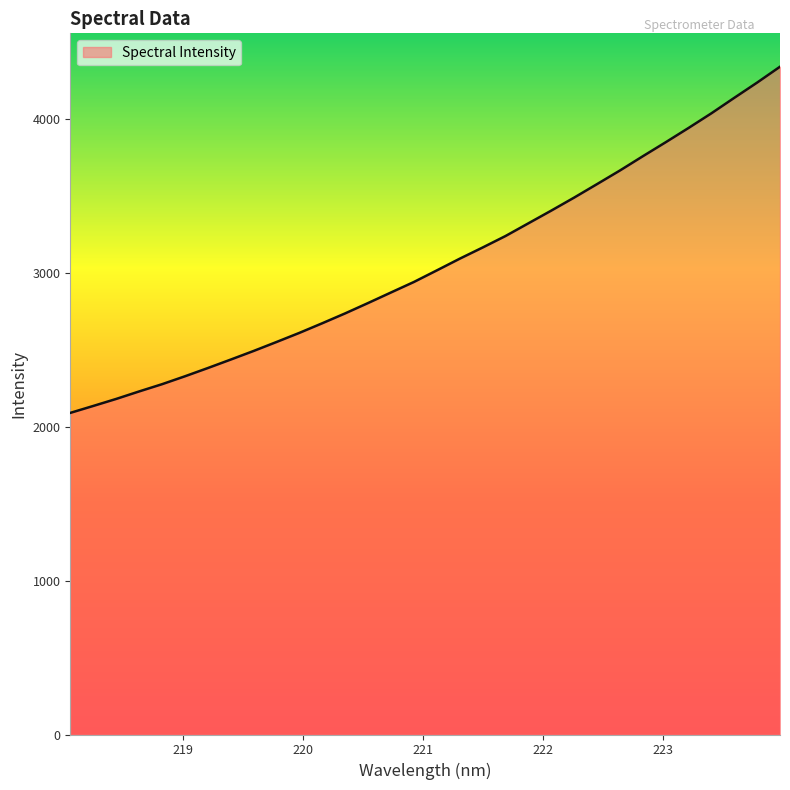

What is the smallest value displayed?

2090.5